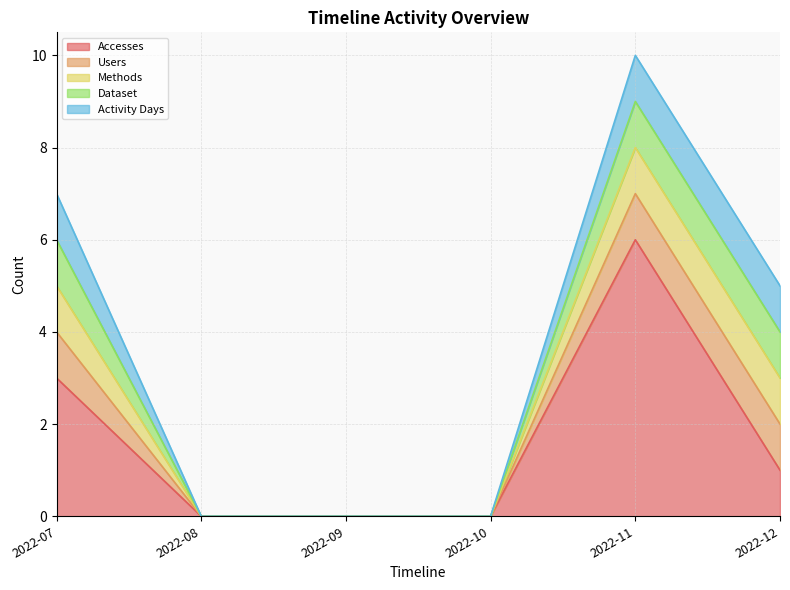

Reading right to left, what are all the values shown in this chart?

Accesses: 1	6	0	0	0	3
Users: 1	1	0	0	0	1
Methods: 1	1	0	0	0	1
Dataset: 1	1	0	0	0	1
Activity Days: 1	1	0	0	0	1